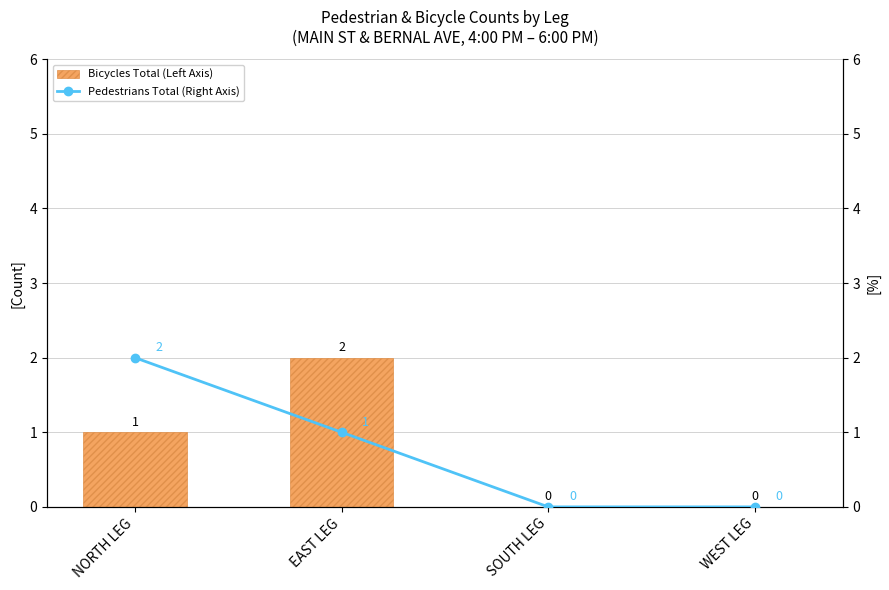

How many Bicycles Total (Left Axis) values are between 0 and 2?

4